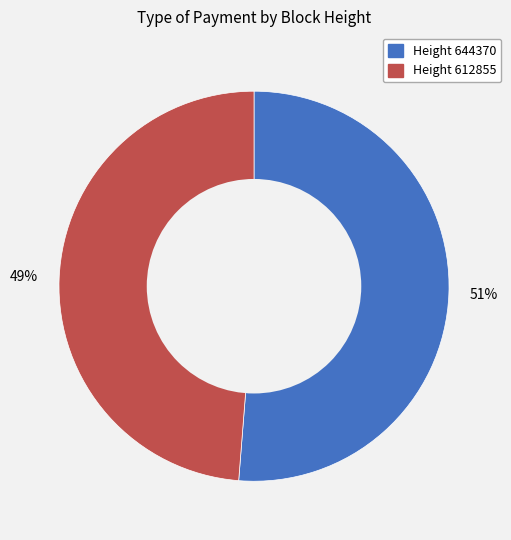

Is there a majority slice in this chart?

Yes